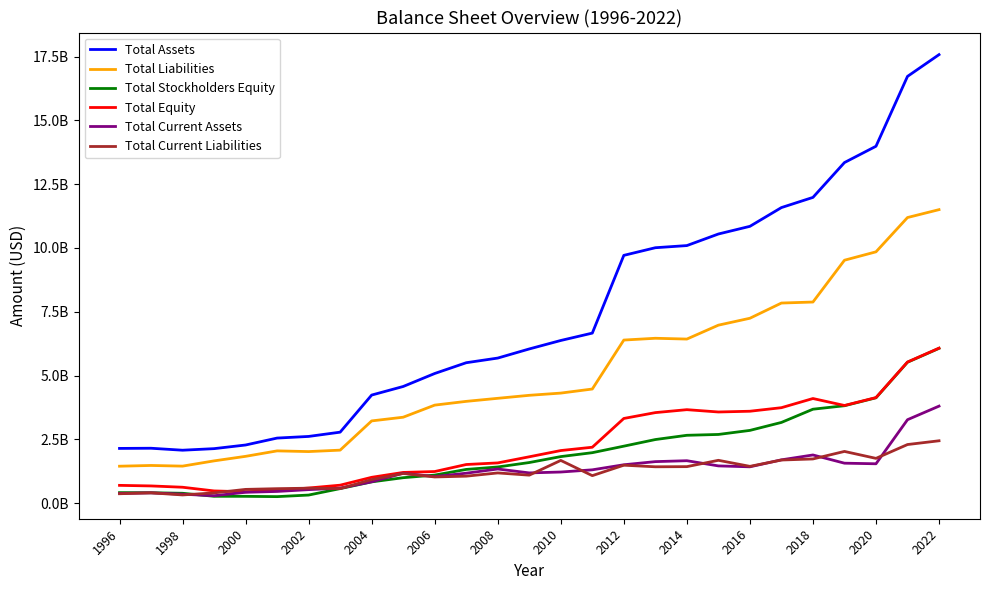

At which category is the sum across all series the highest?

2022